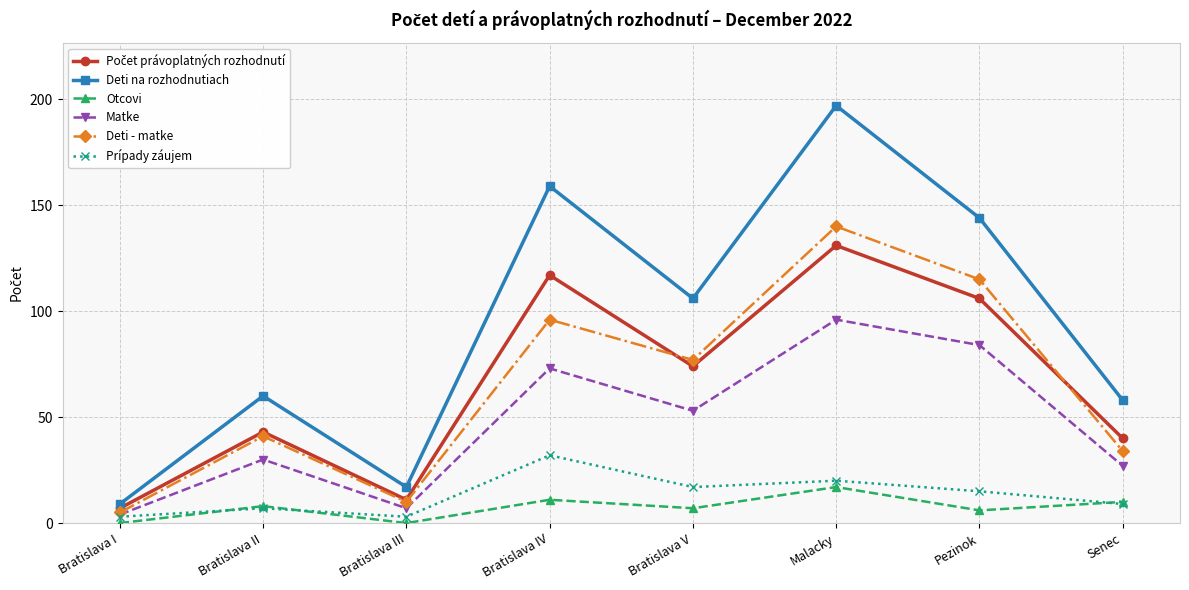

What is the difference between the Prípady záujem values at Bratislava IV and Bratislava III?

29